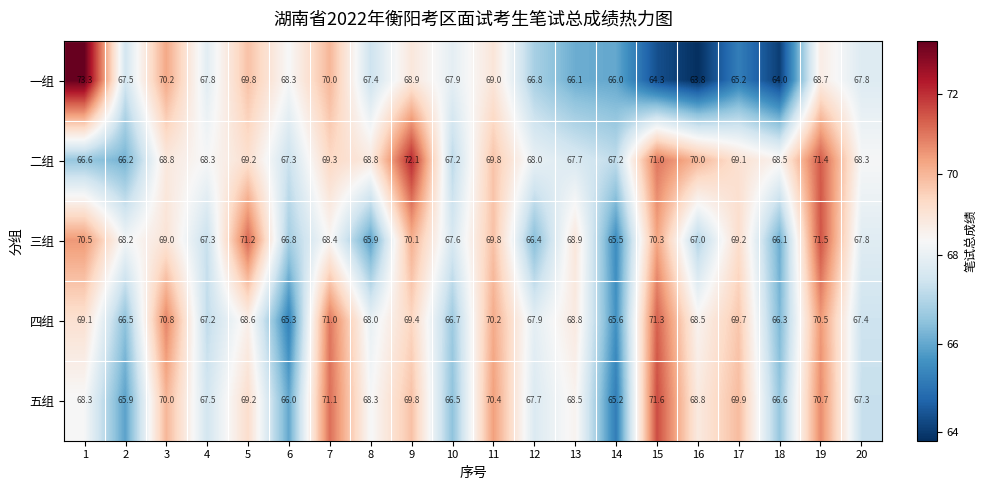

The value of 三组 at 12 is 19.3. True or false?

False